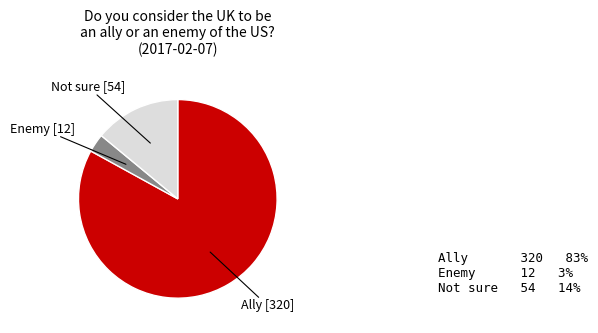

Is there any slice that represents more than half of the pie?

Yes